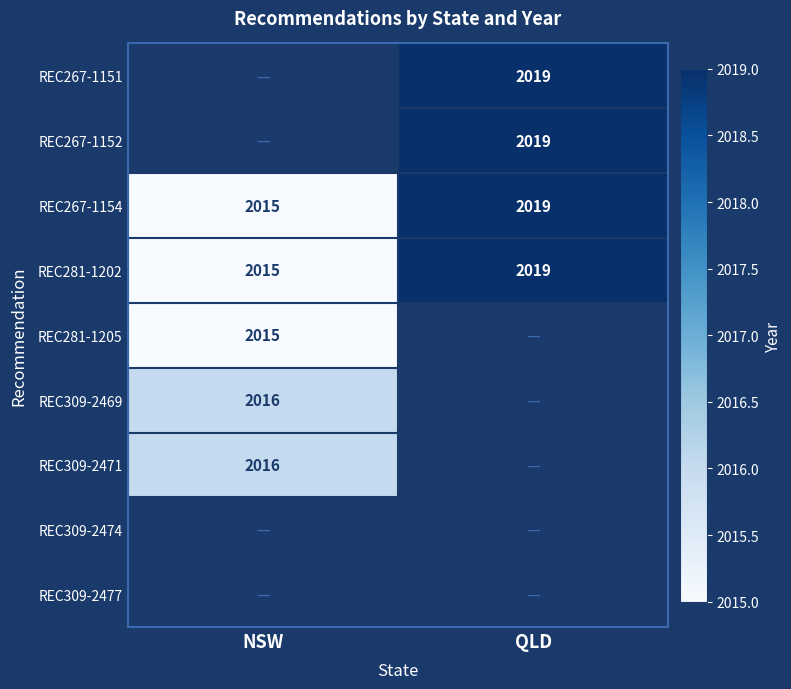

Is it true that REC267-1154 equals 2019 at QLD?

True